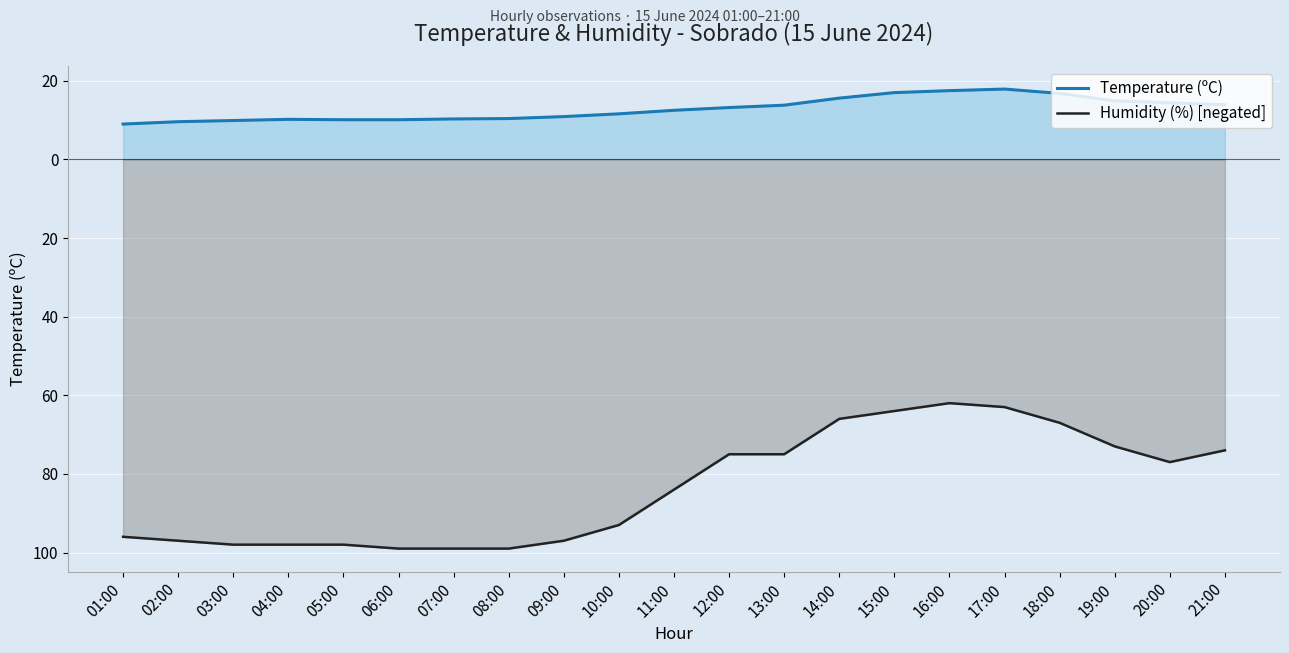

What is the sum of the Humidity (%) [negated] values at 05:00 and 07:00?

-197.0